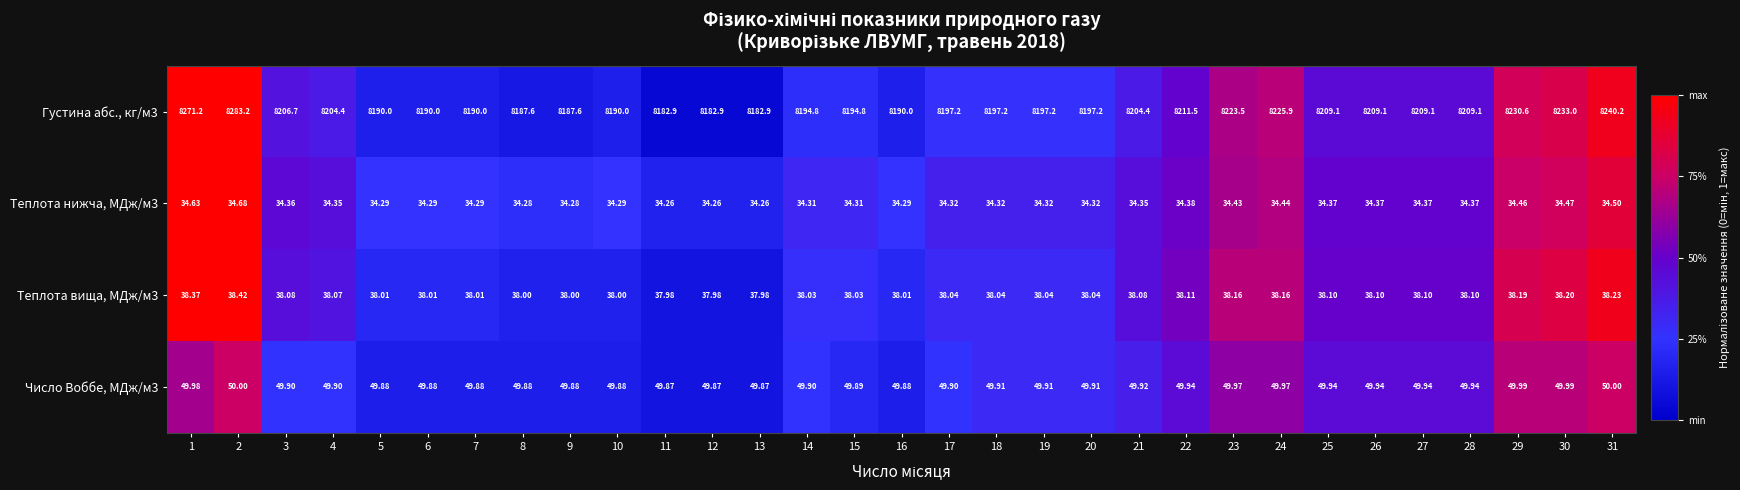

Is the value of Теплота нижча, МДж/м3 at 24 greater than the value of Густина абс., кг/м3 at 6?

No